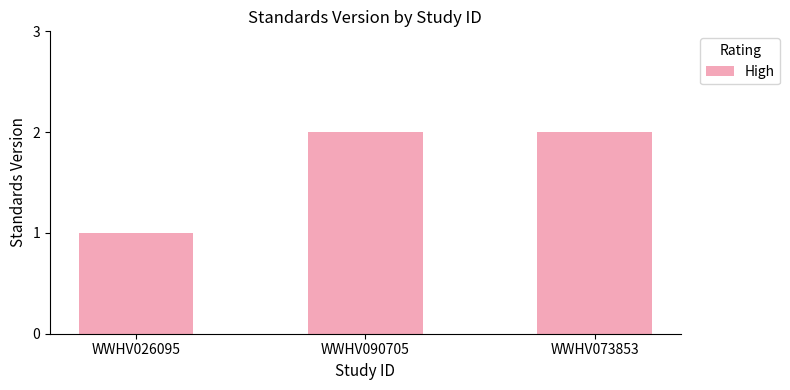

Reading left to right, transcribe all the data shown in this chart.

1	2	2